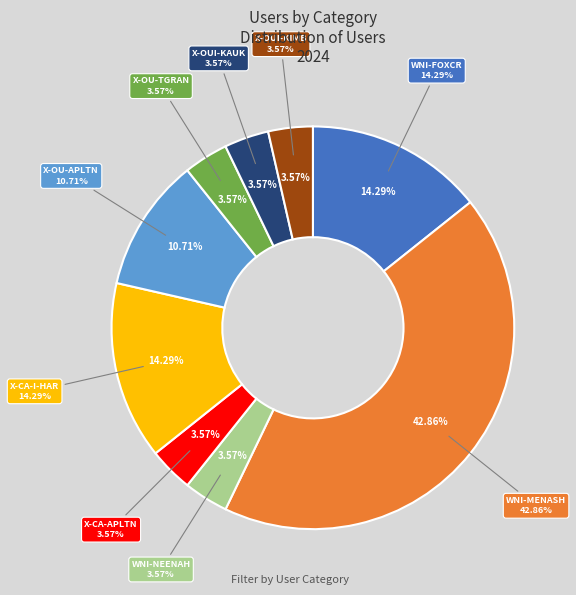

How many slices are in this pie chart?

9